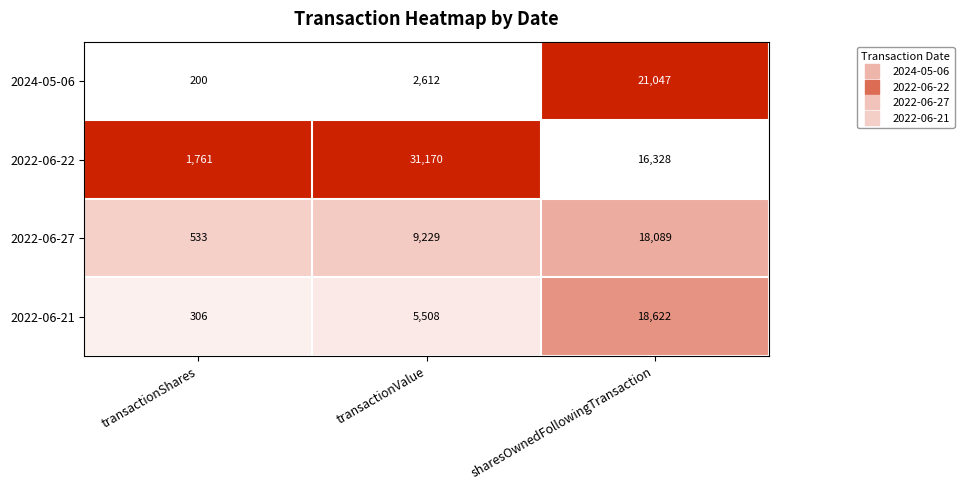

Which series has the widest spread of values?

2022-06-22